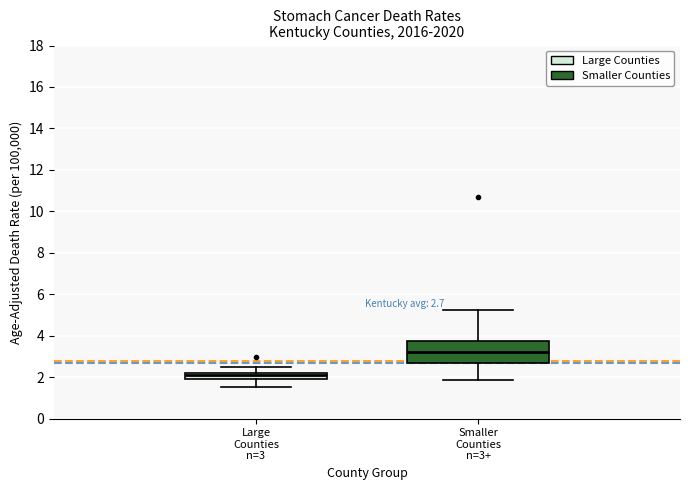

Which box's median line is the highest?

Smaller Counties n=3+